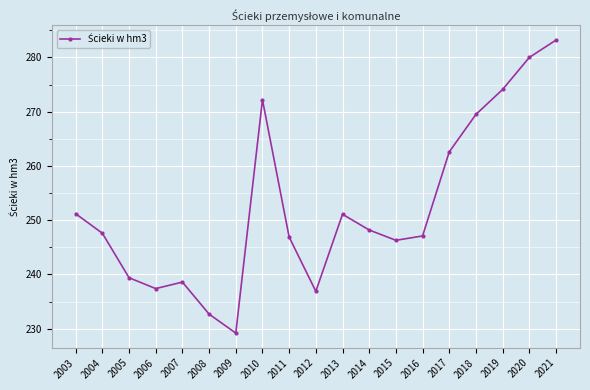

What value does the data have at 2018?

269.5